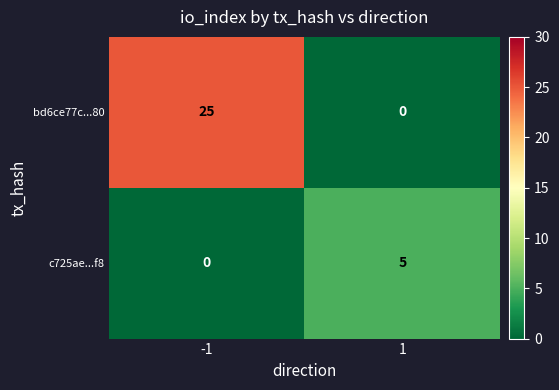

Reading left to right, list all the values displayed in this chart.

bd6ce77c...80: 25	0
c725ae...f8: 0	5